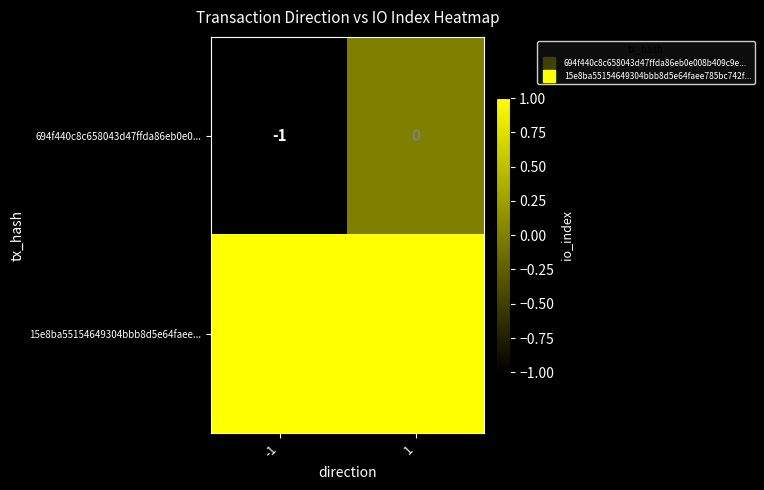

Rank the series at 1 from highest to lowest value.

15e8ba55154649304bbb8d5e64faee..., 694f440c8c658043d47ffda86eb0e0...